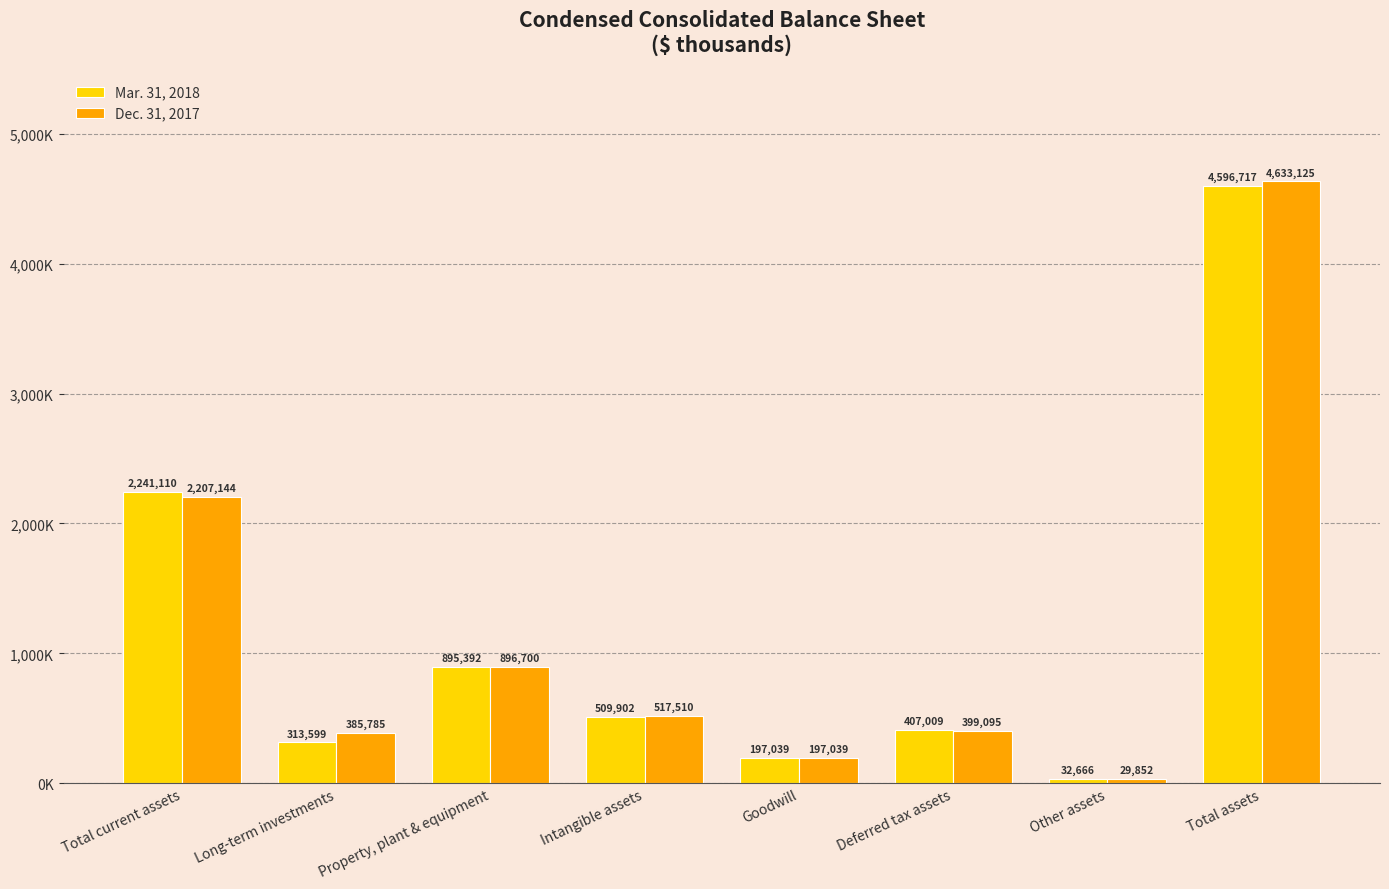

At which label does Dec. 31, 2017 first exceed 517510?

Total current assets